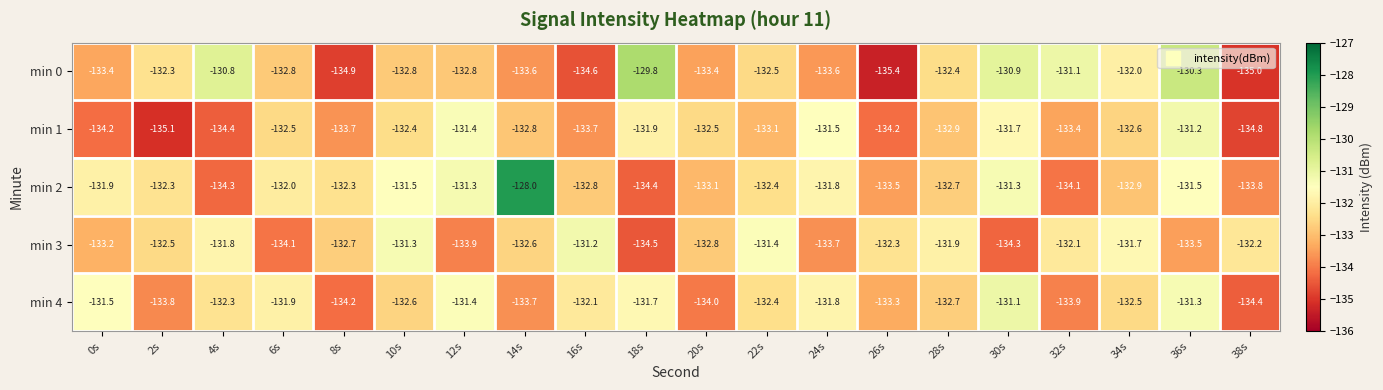

What is the total value across all series at 26s?

-668.7